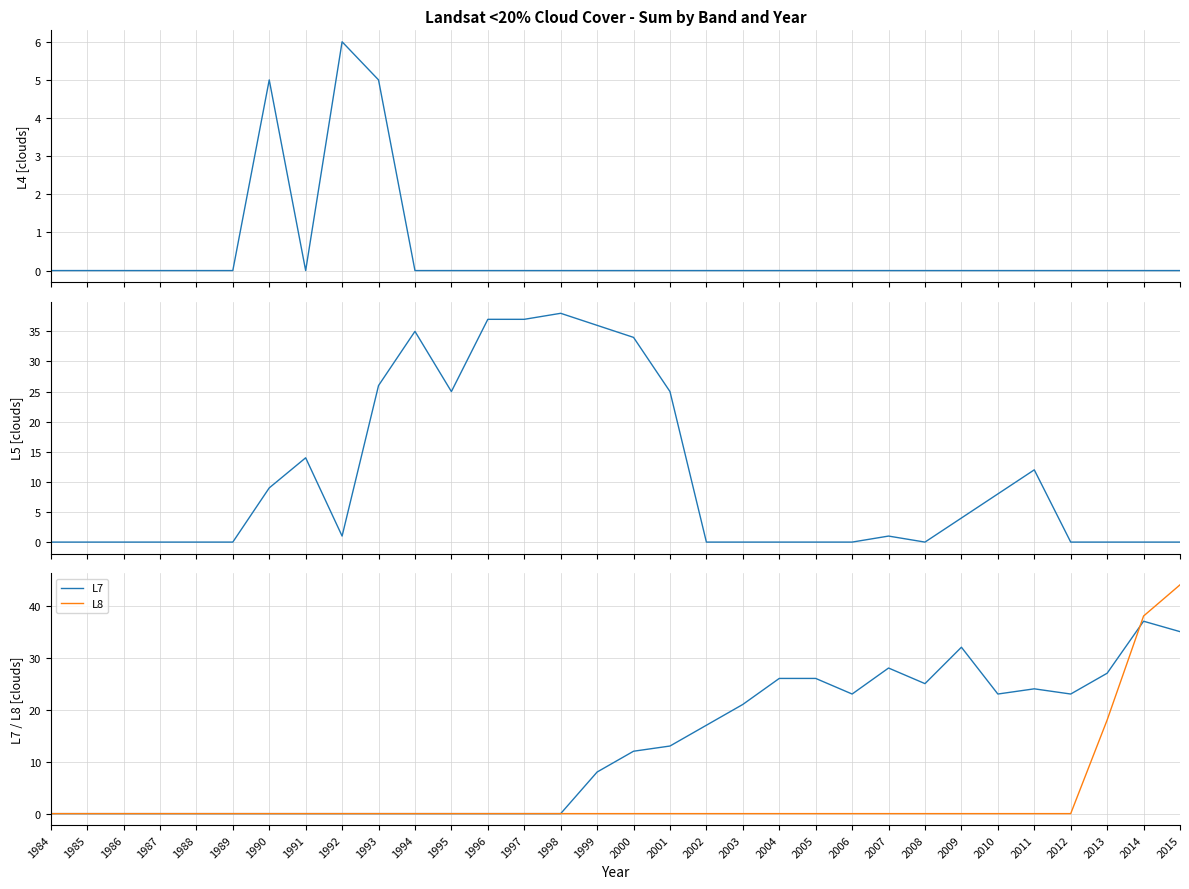

True or false: L5 and L8 intersect in this chart.

False